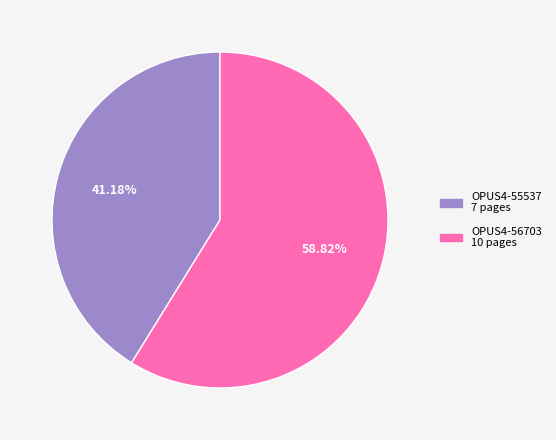

How many slices are in this pie chart?

2